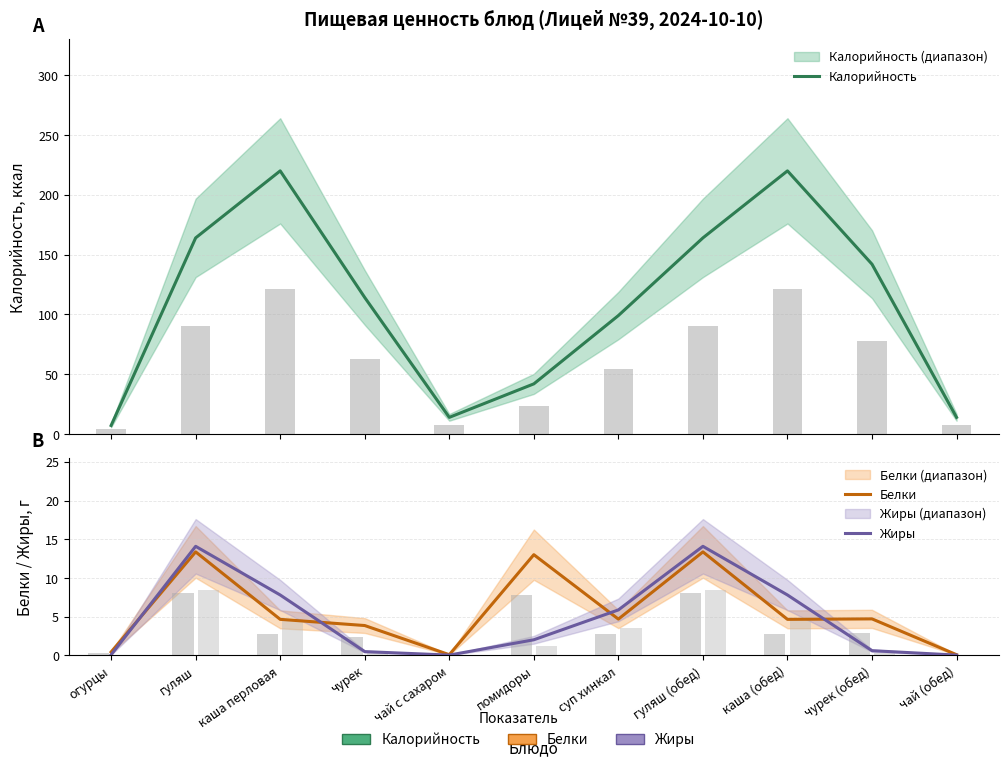

What is the label of the 1st bar from the right?

чай (обед)